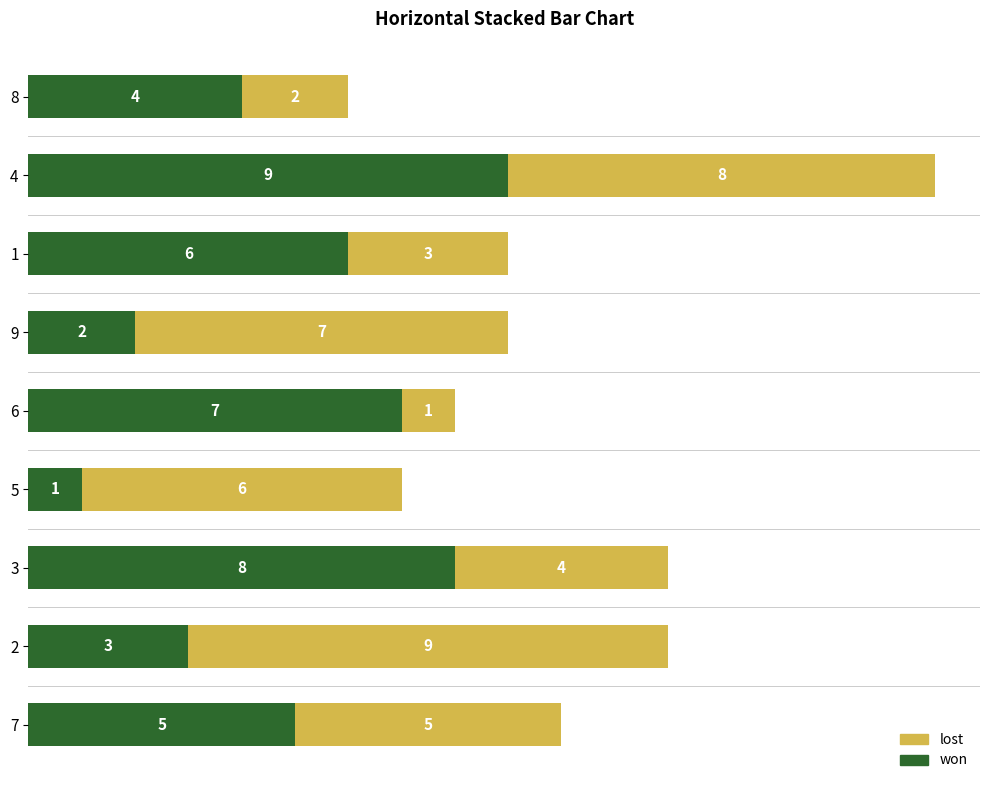

What value does the won series have at 4?

9